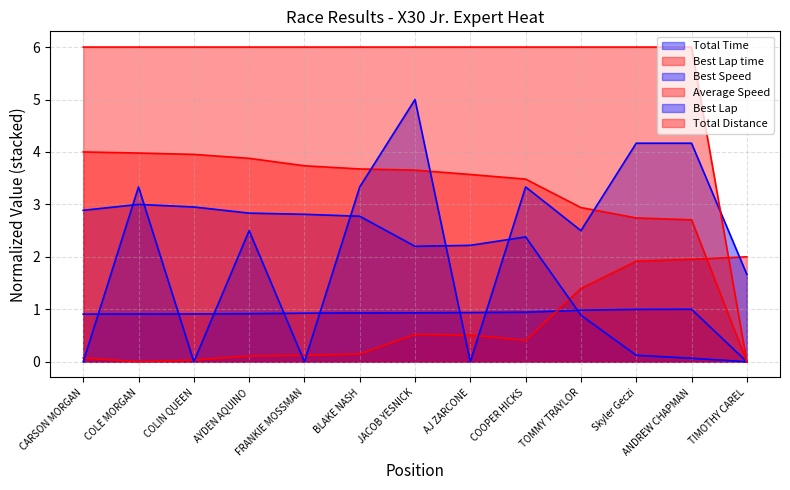

True or false: Total Distance has more than 2 points higher than both neighbors.

False